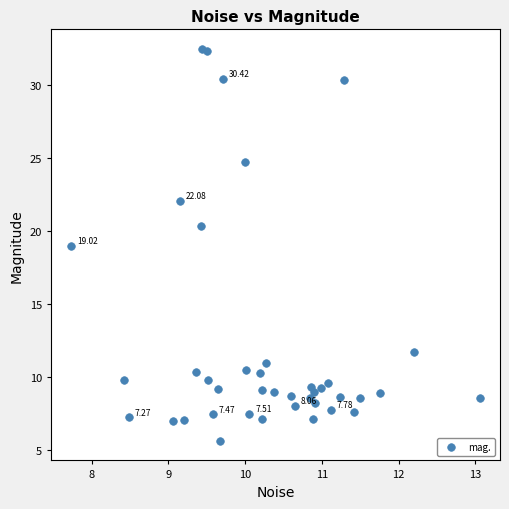

What is the range of Y values (max minus min)?

26.8